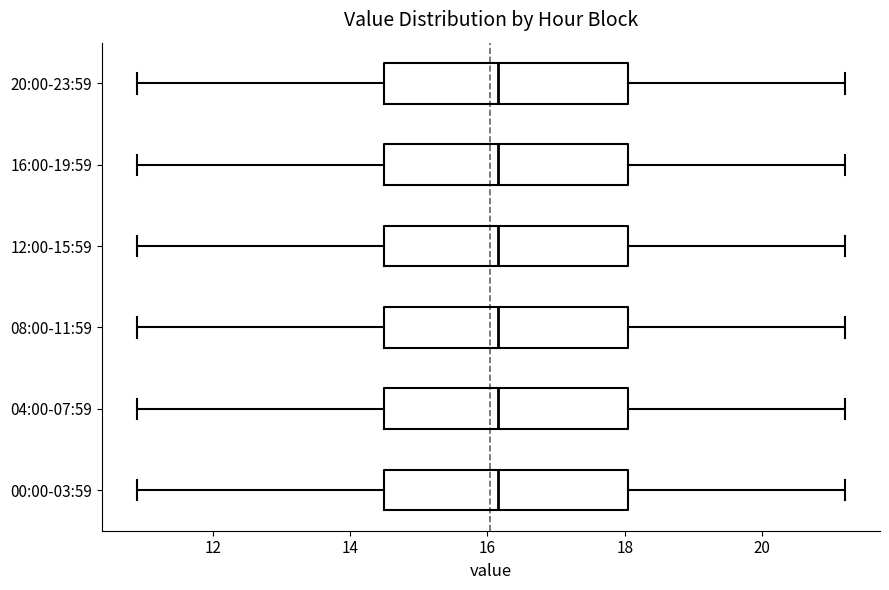

Reading bottom to top, transcribe this box plot: for each box, give where its median line is, the range the box spans, and where its two whiskers end, as read against the x-axis. The values are not printed on the chart, so give them approximately, as read against the axis.

00:00-03:59: median 16.2, box 14.6 to 18.0, whiskers 11.0 to 21.2
04:00-07:59: median 16.2, box 14.6 to 18.0, whiskers 11.0 to 21.2
08:00-11:59: median 16.2, box 14.6 to 18.0, whiskers 11.0 to 21.2
12:00-15:59: median 16.2, box 14.6 to 18.0, whiskers 11.0 to 21.2
16:00-19:59: median 16.2, box 14.6 to 18.0, whiskers 11.0 to 21.2
20:00-23:59: median 16.2, box 14.6 to 18.0, whiskers 11.0 to 21.2